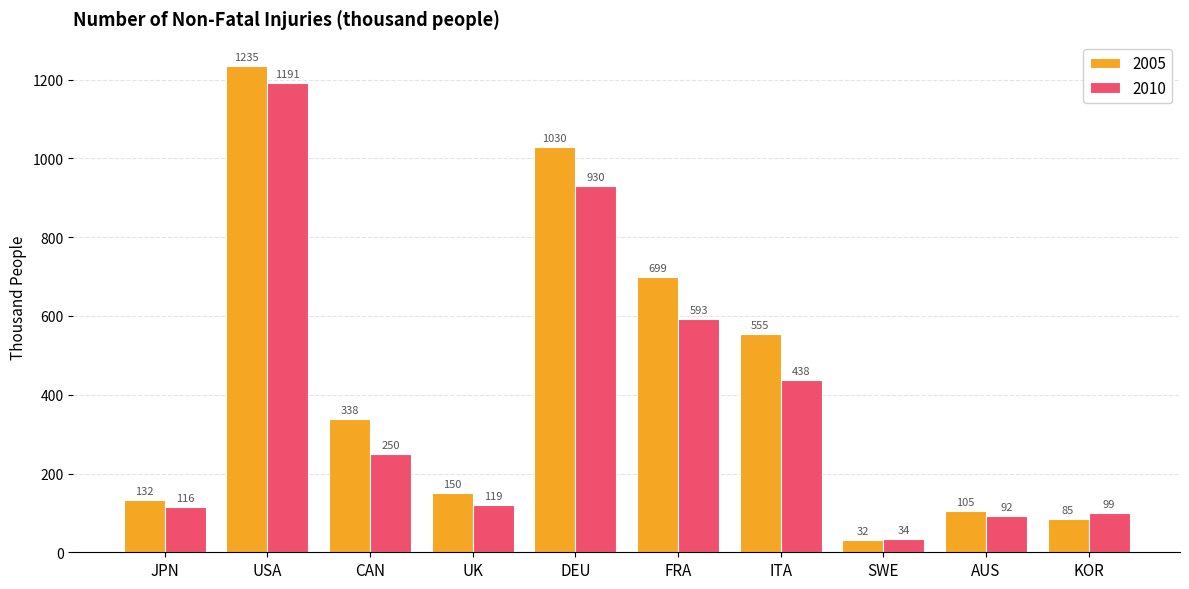

At which label does 2005 first exceed 338?

USA